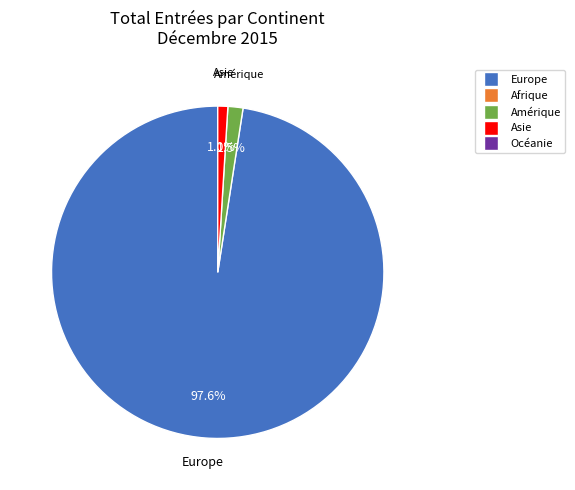

Is there any slice that represents more than half of the pie?

Yes